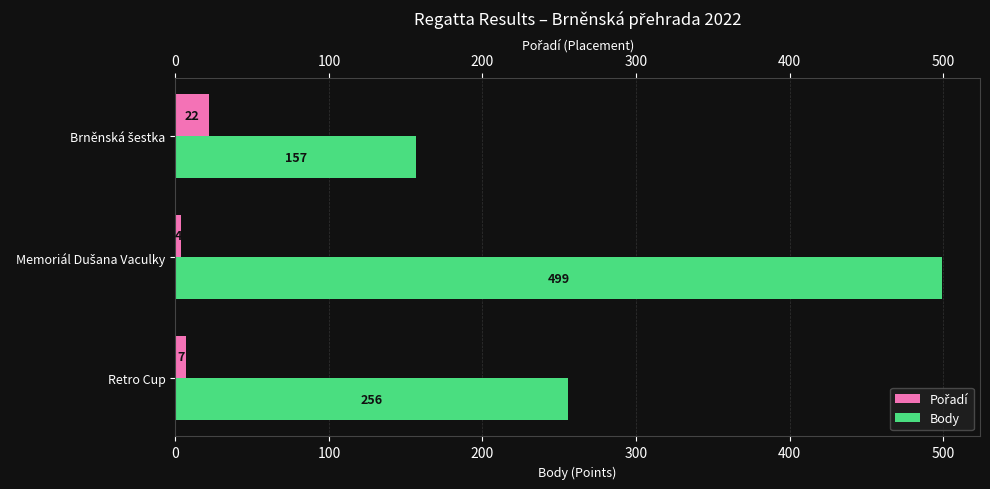

How many Body values are between 157 and 499?

3